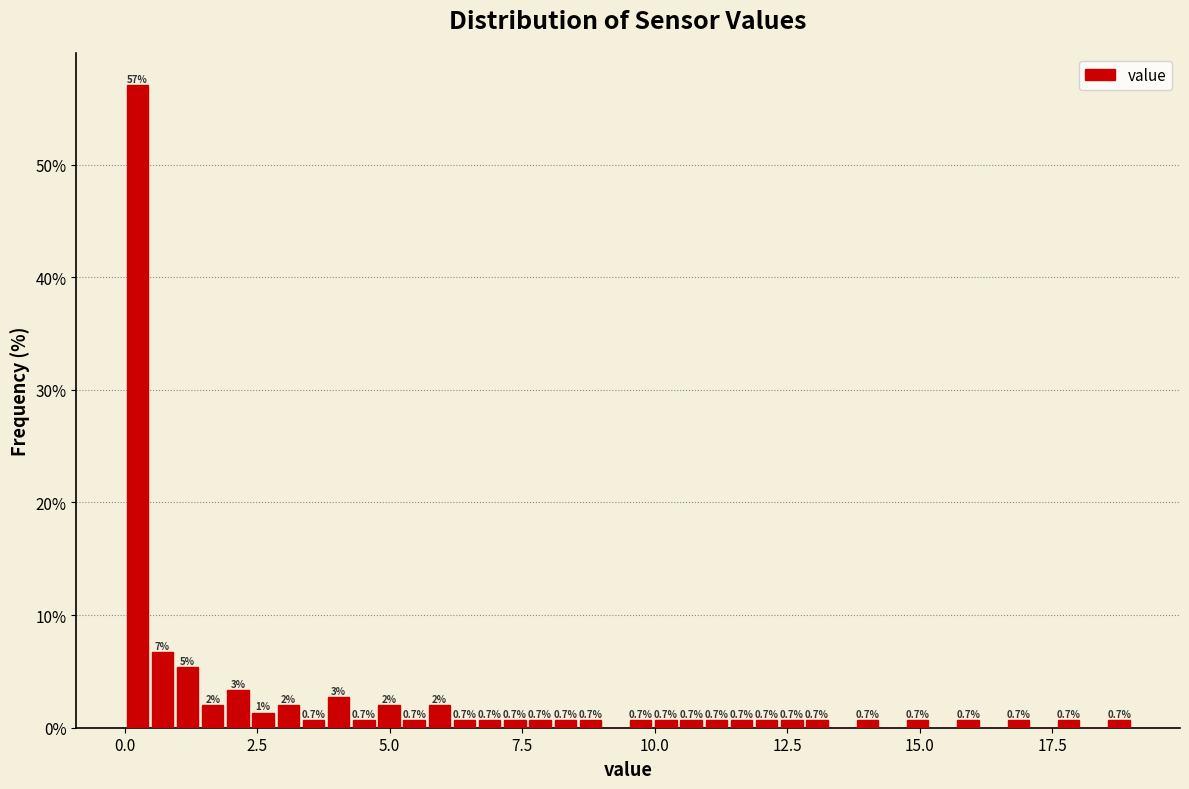

Read against the x-axis, roughly where is the centre of the tallest bar?

0.0